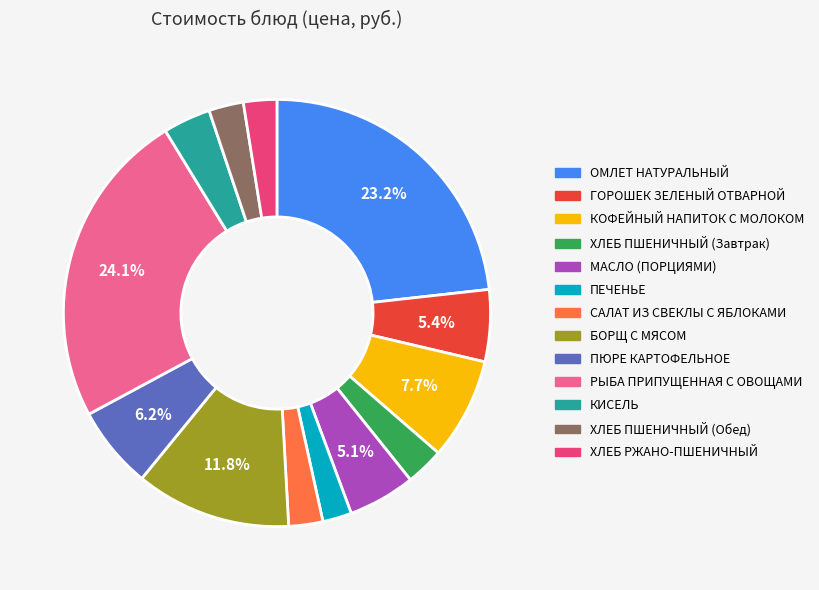

What percentage is the ПЕЧЕНЬЕ slice, to the nearest percent?

2%